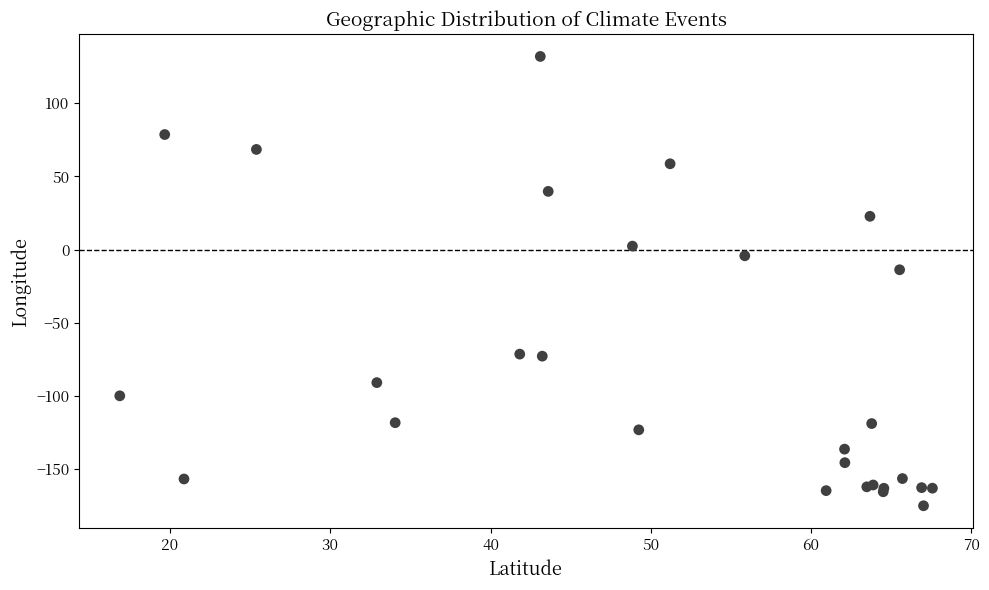

What Y value in the scatter plot is closest to -21?

-13.8